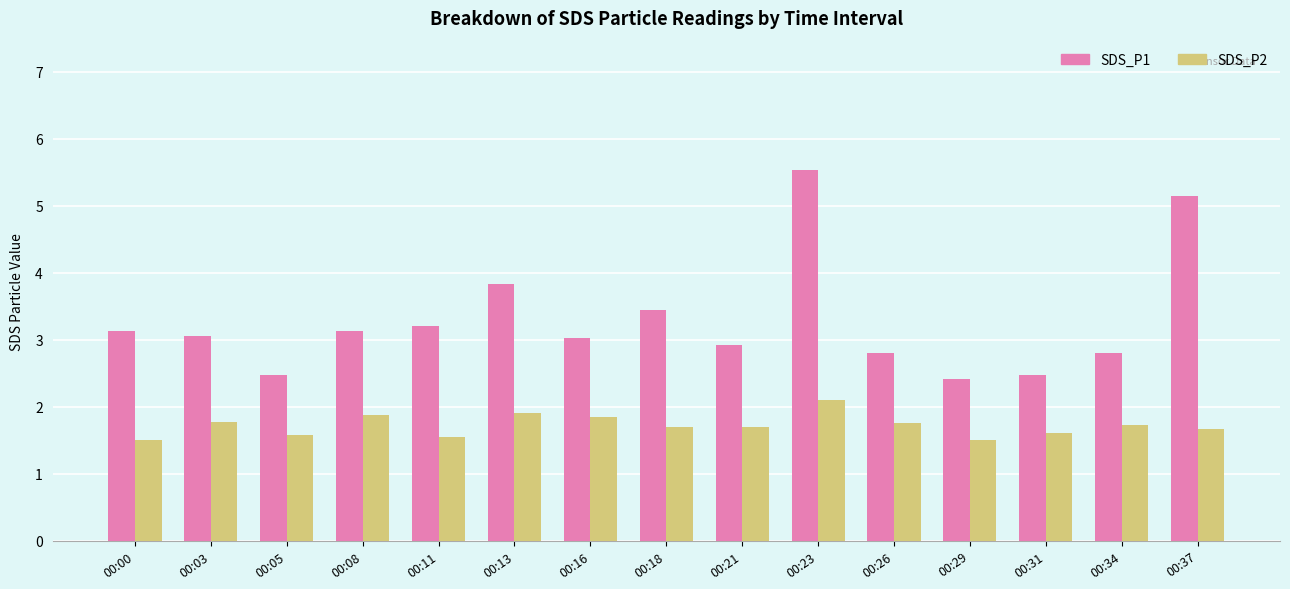

What is the maximum value for SDS_P2?

2.1